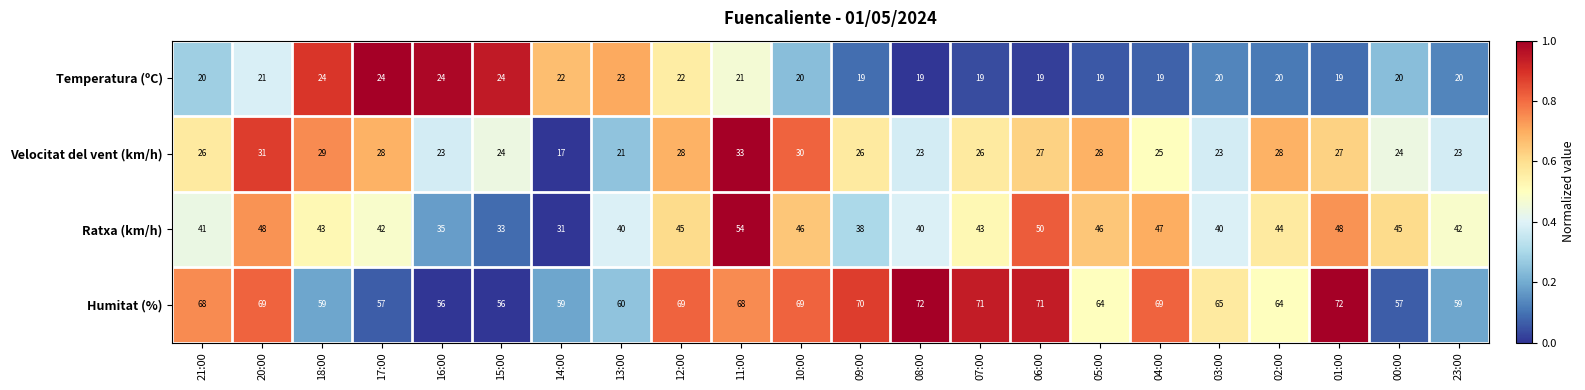

What is the smallest value displayed?

17